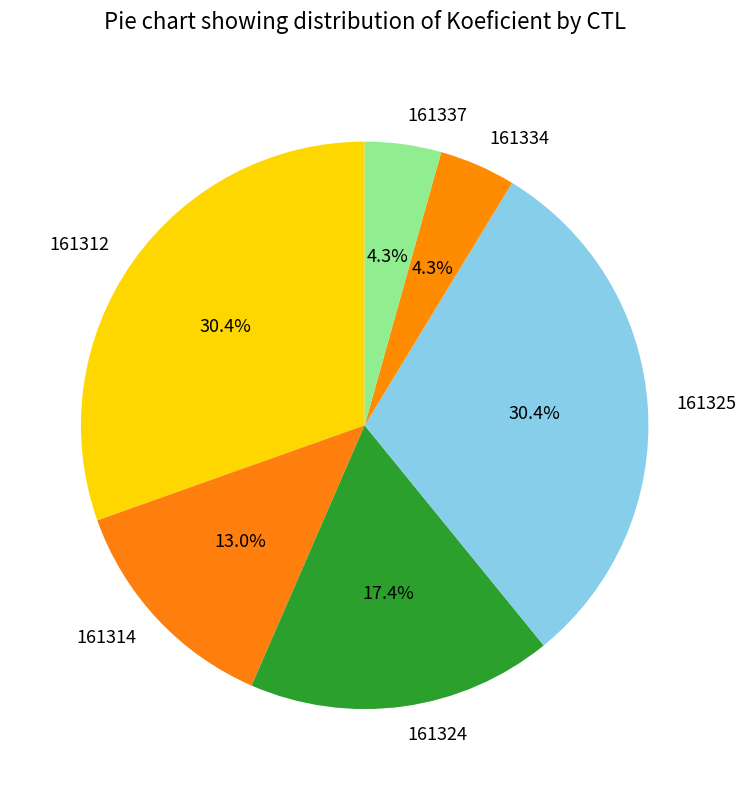

What is the ratio of the value at 161324 to the value at 161314?

1.3